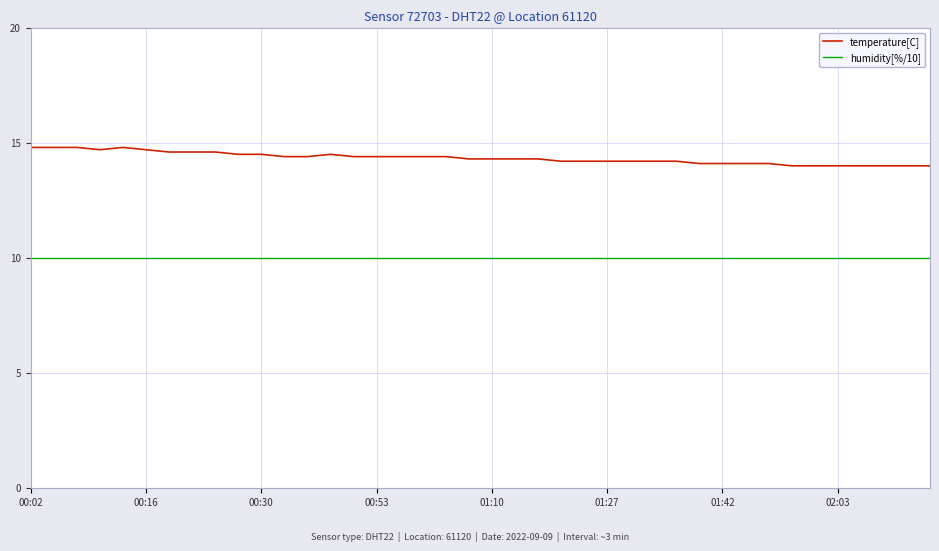

Which series has the widest spread of values?

temperature[C]